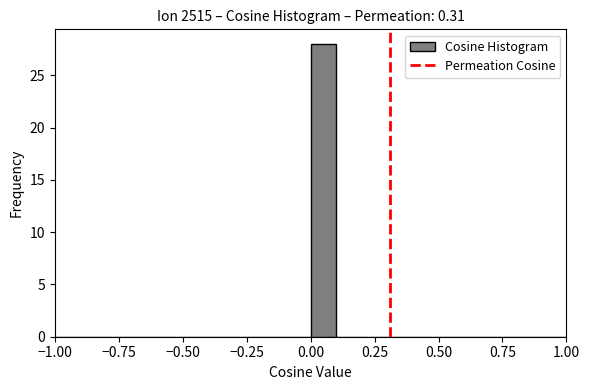

Around what value on the x-axis is the tallest bar? Give the approximate position of its centre, as read against the axis.

0.05